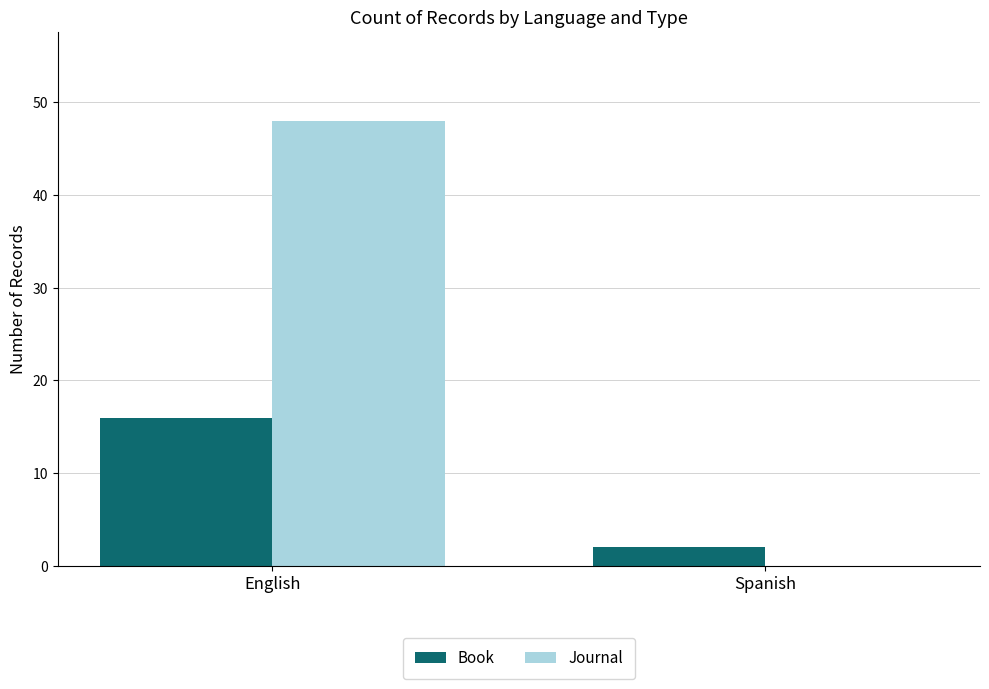

Which series has the widest spread of values?

Journal